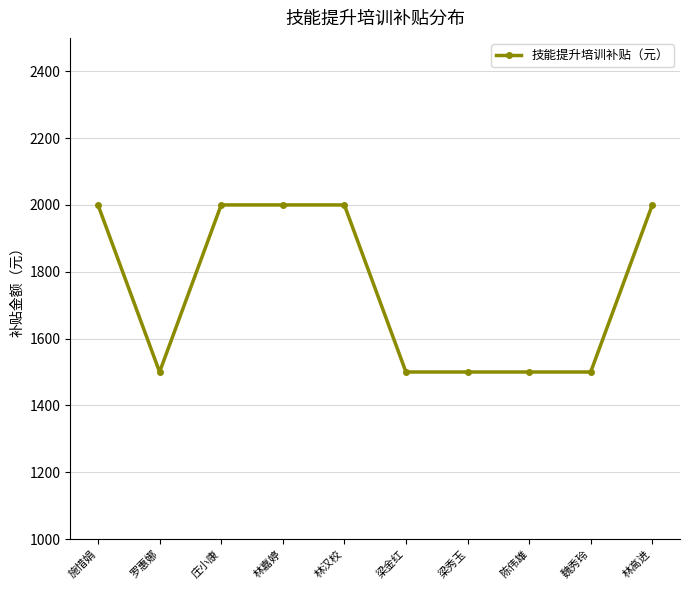

The value at 林高进 is 2764. True or false?

False